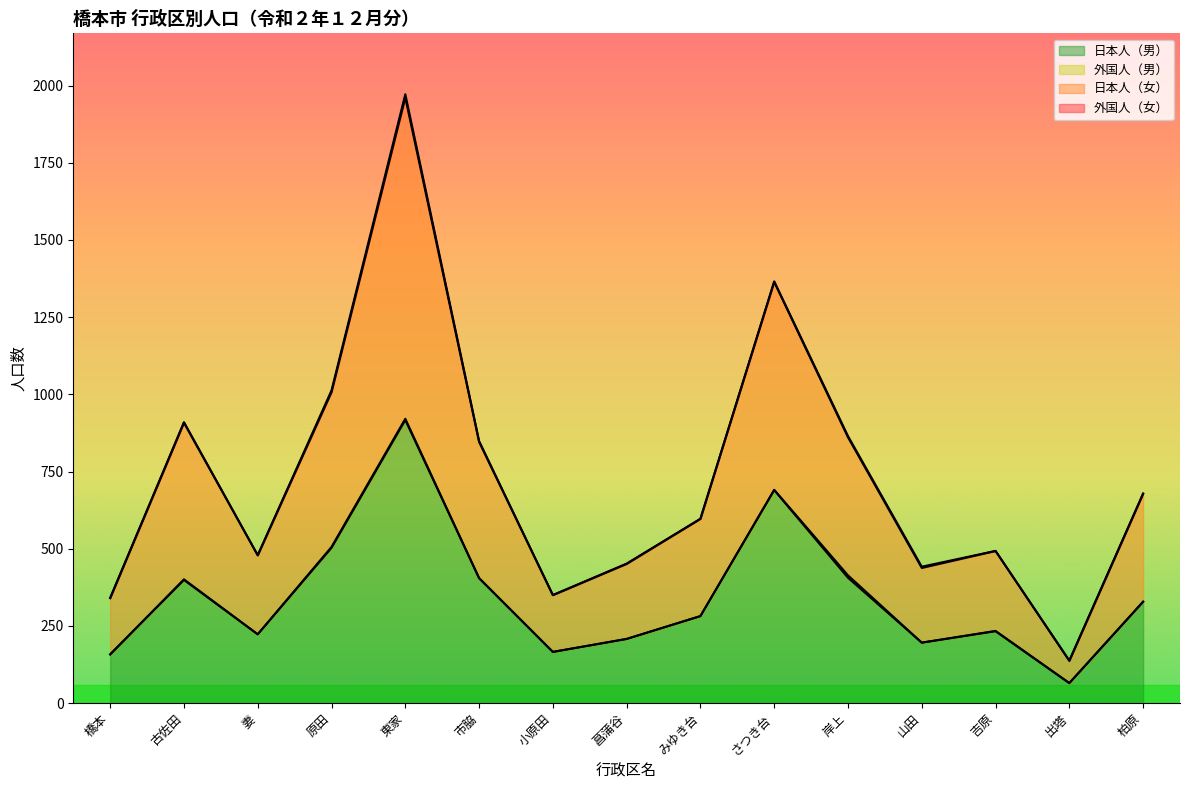

Which category has the lowest value in the 日本人（男） series?

出塔